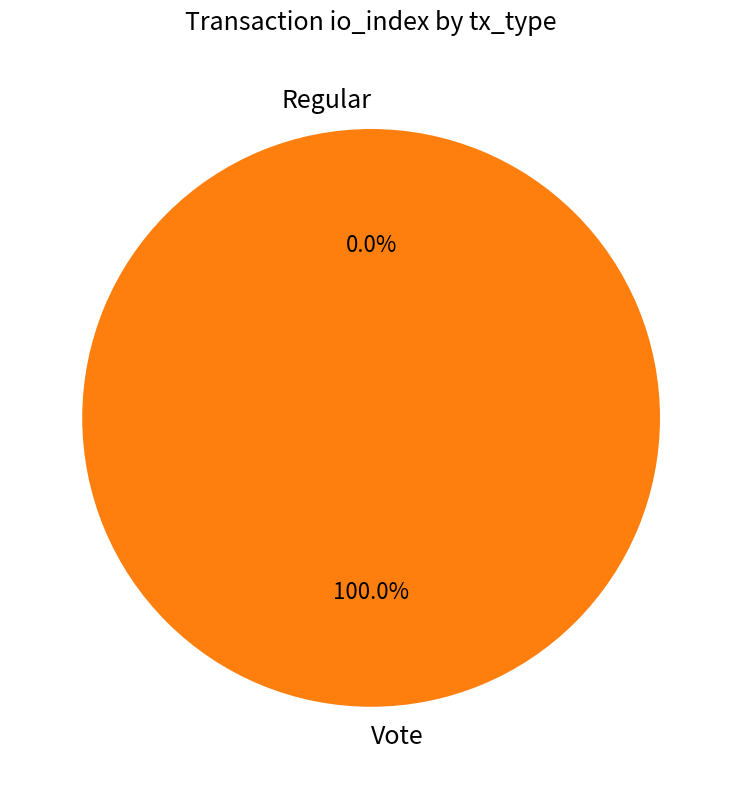

Which slice represents more than half of the pie?

Vote